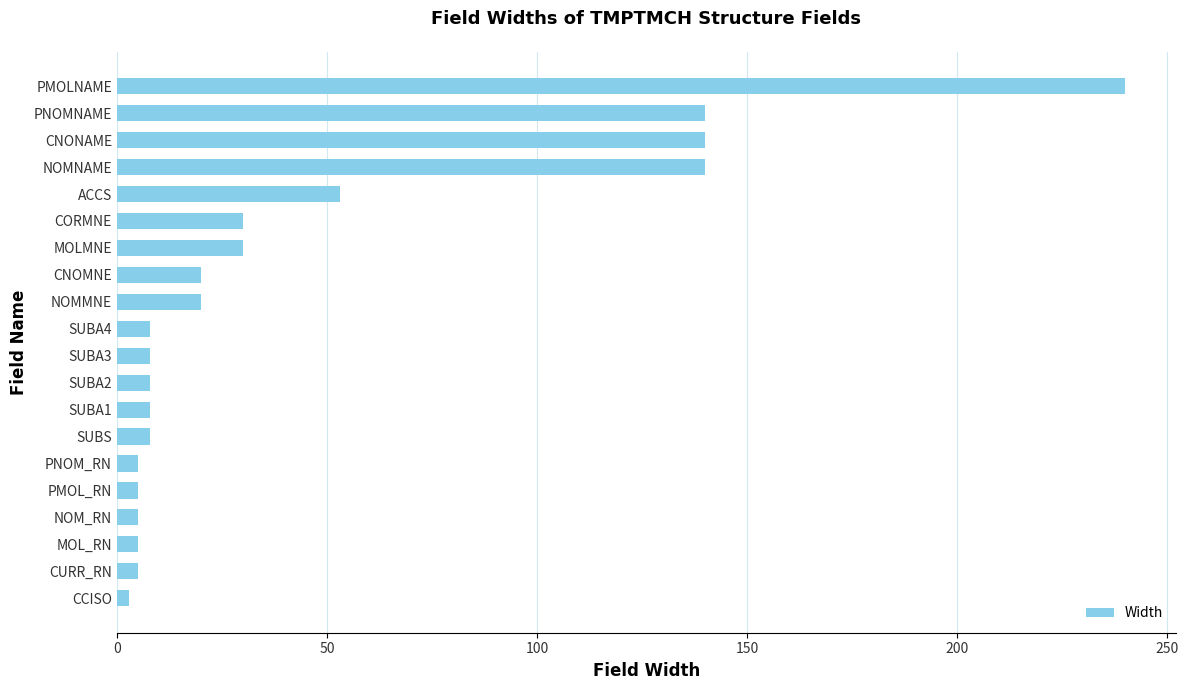

What is the difference between the maximum and minimum values?

237